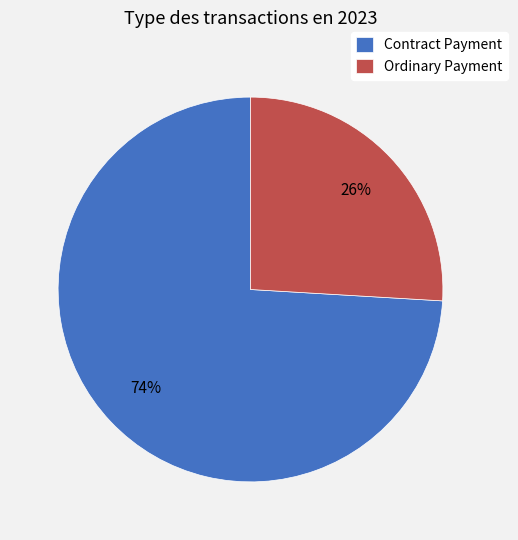

What percentage is the Ordinary Payment slice, to the nearest percent?

26%